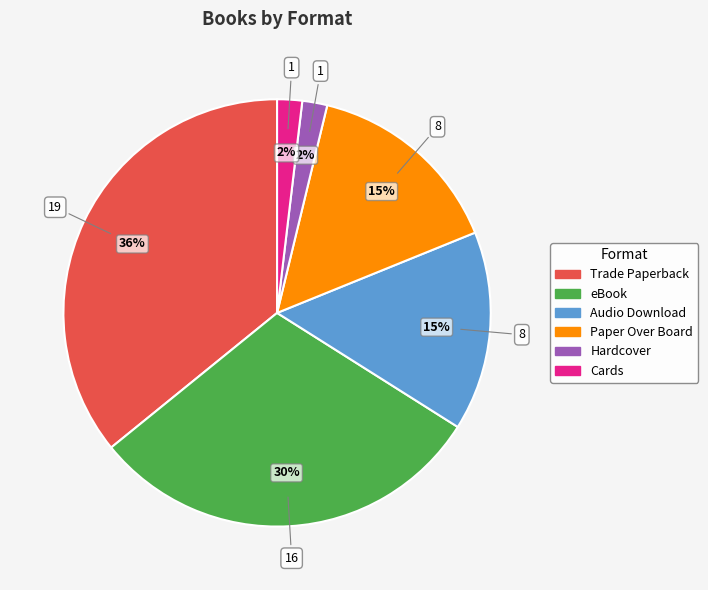

What is the largest slice in the pie chart?

Trade Paperback